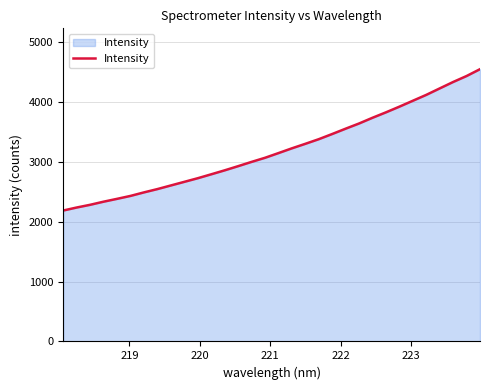

What is the greatest value displayed?

4552.1